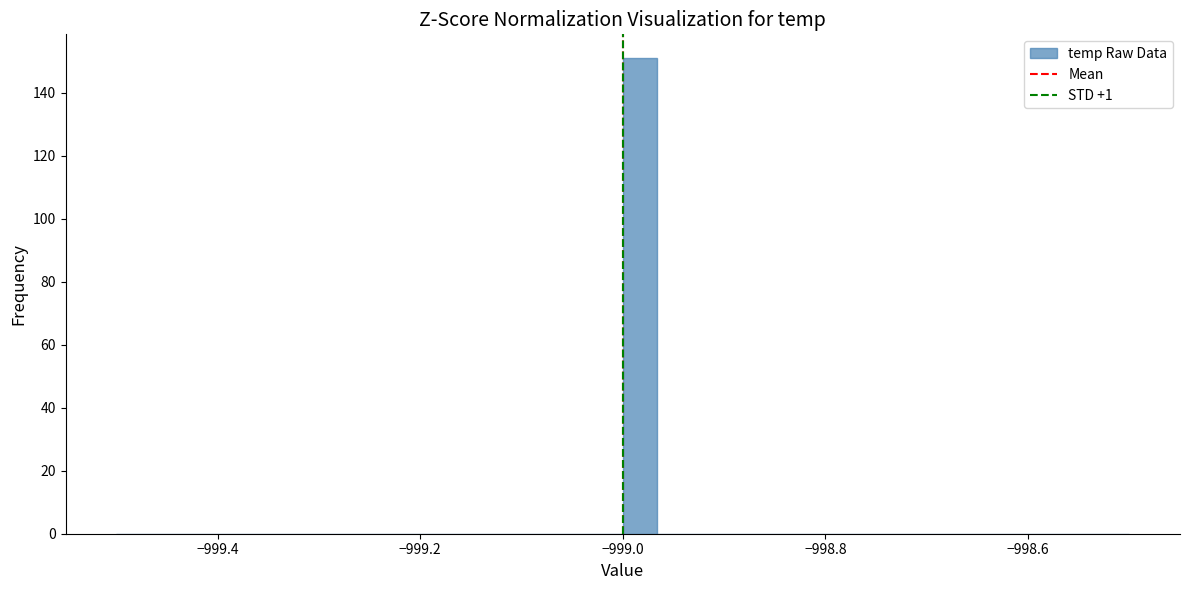

Read against the x-axis, roughly where is the centre of the tallest bar?

-998.98